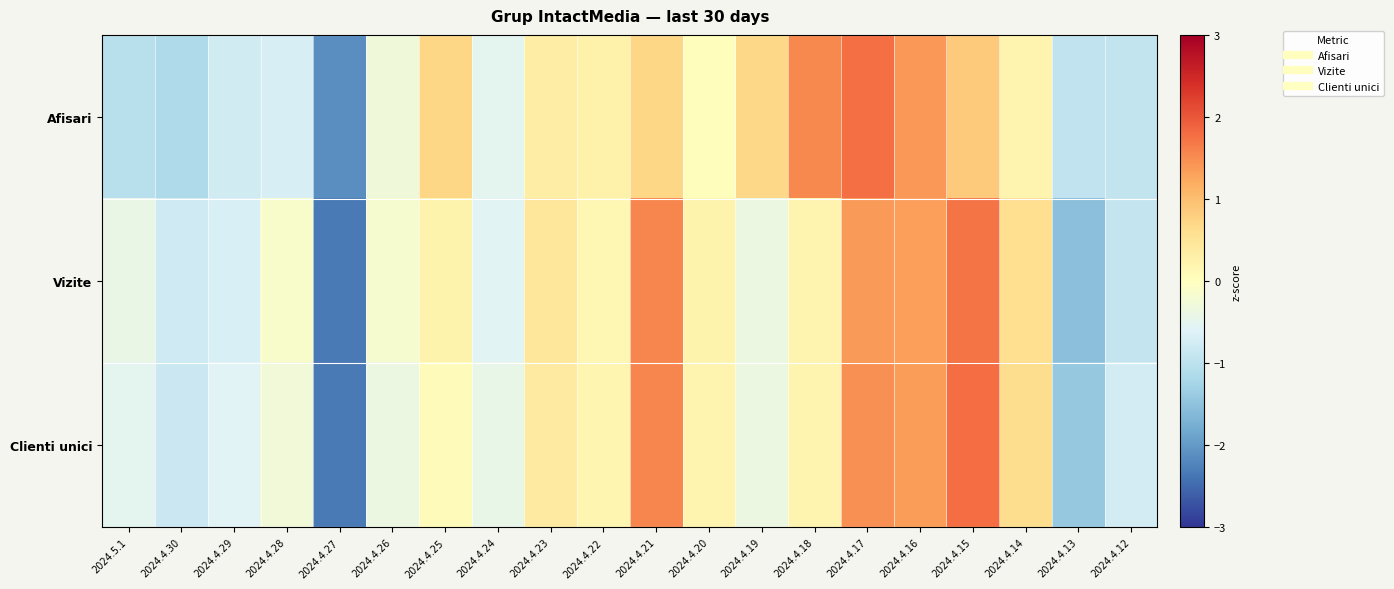

How many data points does each series have?

20